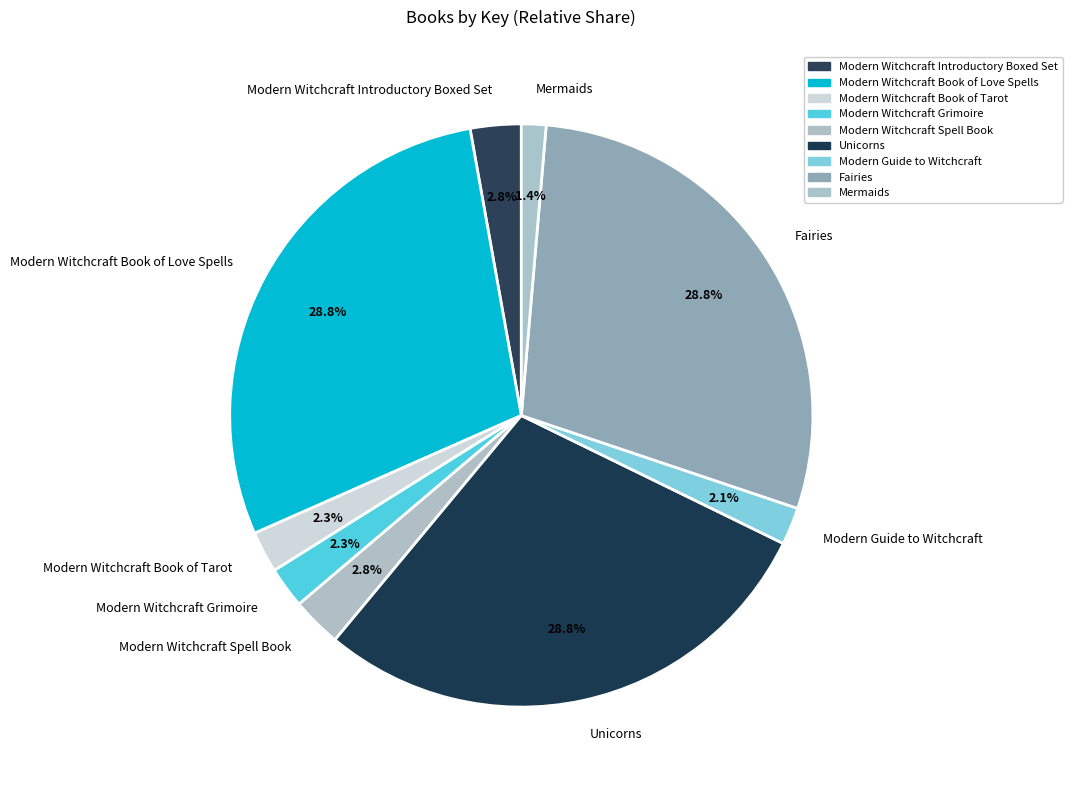

Which has a higher value, Fairies or Modern Witchcraft Grimoire?

Fairies